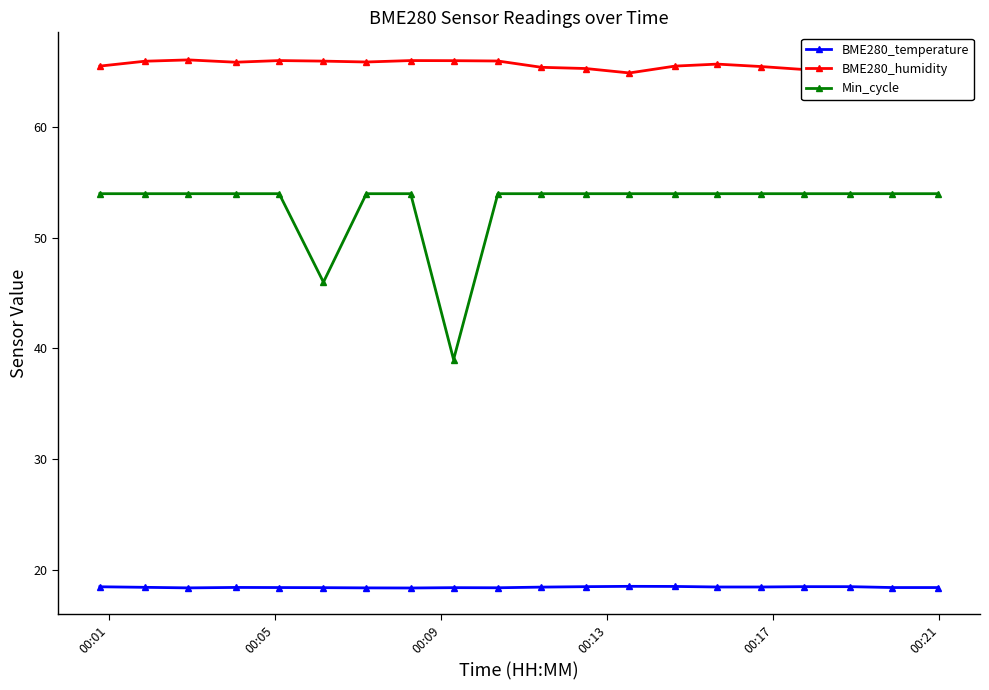

True or false: Min_cycle and BME280_temperature intersect in this chart.

False